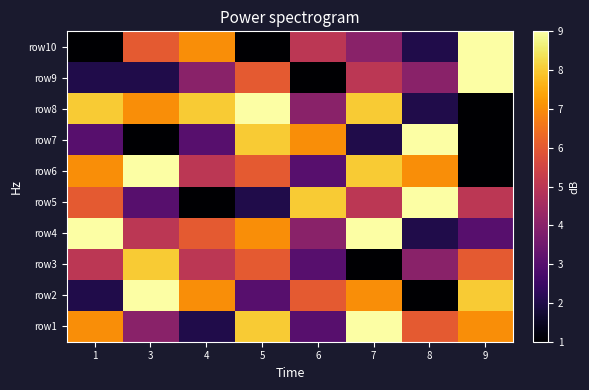

Reading left to right, extract all data points from this chart.

row1: 1=7	3=4	4=2	5=8	6=3	7=9	8=6	9=7
row2: 1=2	3=9	4=7	5=3	6=6	7=7	8=1	9=8
row3: 1=5	3=8	4=5	5=6	6=3	7=1	8=4	9=6
row4: 1=9	3=5	4=6	5=7	6=4	7=9	8=2	9=3
row5: 1=6	3=3	4=1	5=2	6=8	7=5	8=9	9=5
row6: 1=7	3=9	4=5	5=6	6=3	7=8	8=7	9=1
row7: 1=3	3=1	4=3	5=8	6=7	7=2	8=9	9=1
row8: 1=8	3=7	4=8	5=9	6=4	7=8	8=2	9=1
row9: 1=2	3=2	4=4	5=6	6=1	7=5	8=4	9=9
row10: 1=1	3=6	4=7	5=1	6=5	7=4	8=2	9=9